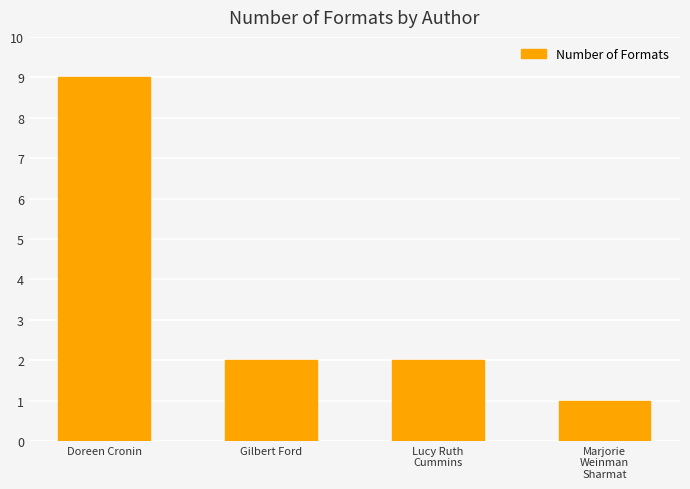

At which category does the chart reach its minimum across all series?

Marjorie
Weinman
Sharmat